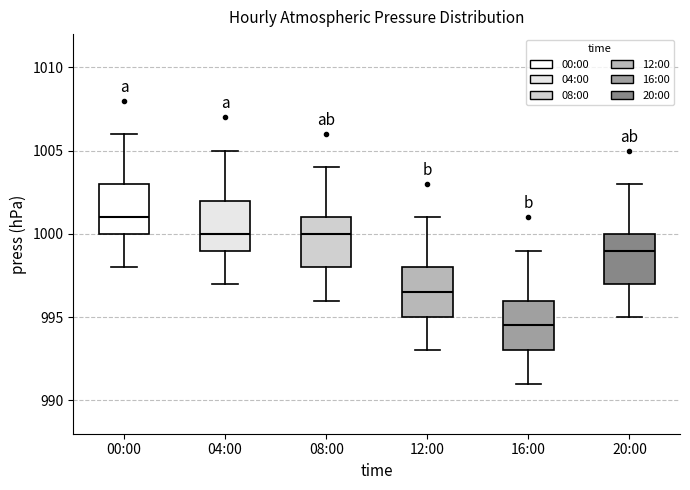

Reading left to right, read every box against the y-axis: the position of its median line, the range the box covers, and the ends of its whiskers. The values are not printed on the chart, so give them approximately, as read against the axis.

00:00: median 1001.0, box 1000.0 to 1003.0, whiskers 998.0 to 1006.0
04:00: median 1000.0, box 999.0 to 1002.0, whiskers 997.0 to 1005.0
08:00: median 1000.0, box 998.0 to 1001.0, whiskers 996.0 to 1004.0
12:00: median 996.5, box 995.0 to 998.0, whiskers 993.0 to 1001.0
16:00: median 994.5, box 993.0 to 996.0, whiskers 991.0 to 999.0
20:00: median 999.0, box 997.0 to 1000.0, whiskers 995.0 to 1003.0